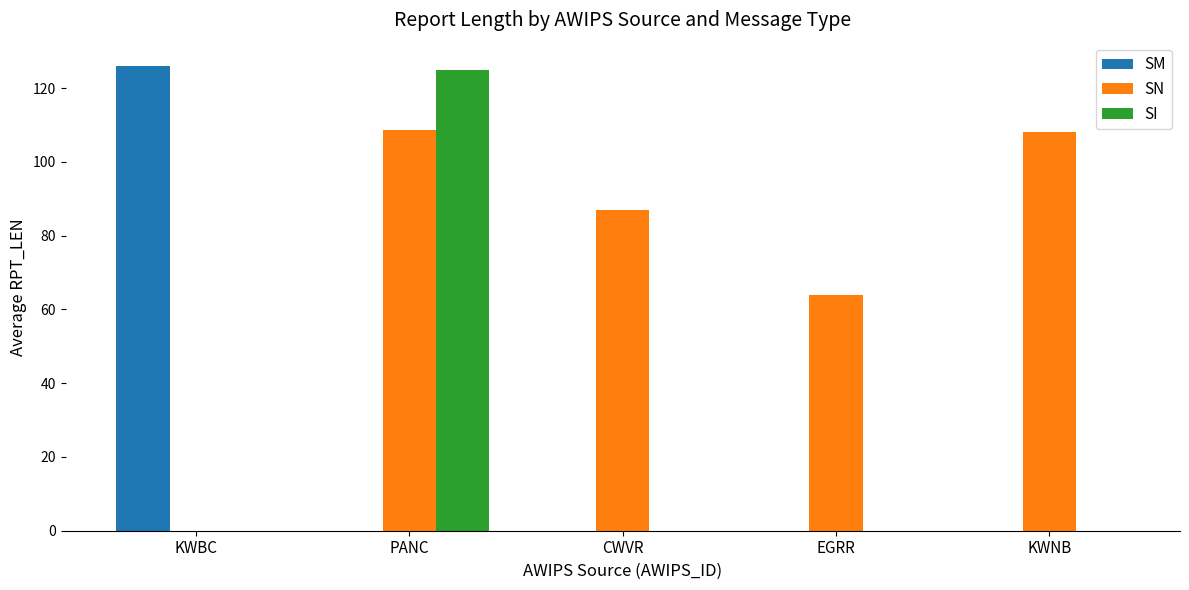

What are all the series names shown in the legend?

SM, SN, SI